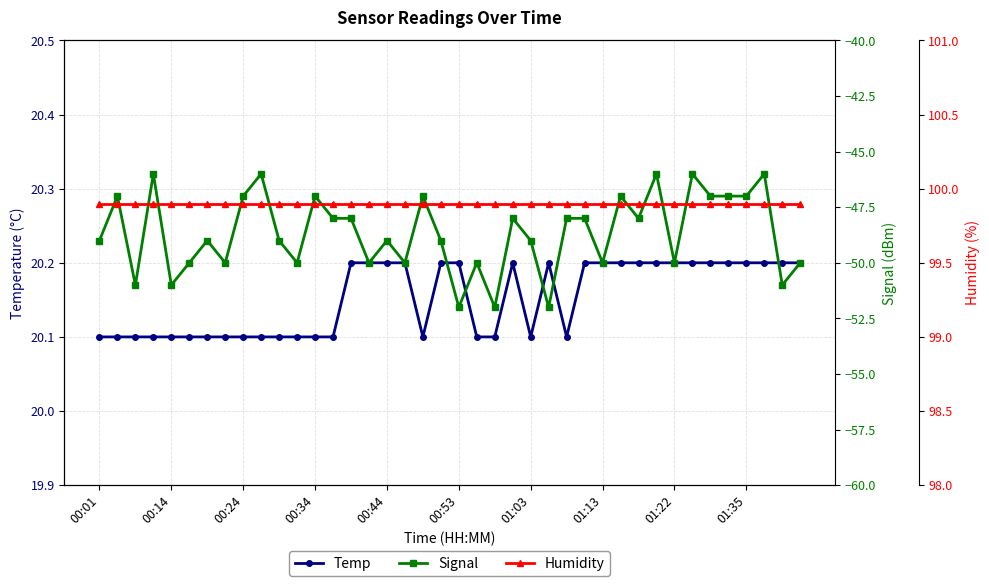

Reading right to left, extract all data points from this chart.

Temp: 20.2	20.2	20.2	20.2	20.2	20.2	20.2	20.2	20.2	20.2	20.2	20.2	20.2	20.1	20.2	20.1	20.2	20.1	20.1	20.2	20.2	20.1	20.2	20.2	20.2	20.2	20.1	20.1	20.1	20.1	20.1	20.1	20.1	20.1	20.1	20.1	20.1	20.1	20.1	20.1
Signal: -50.0	-51.0	-46.0	-47.0	-47.0	-47.0	-46.0	-50.0	-46.0	-48.0	-47.0	-50.0	-48.0	-48.0	-52.0	-49.0	-48.0	-52.0	-50.0	-52.0	-49.0	-47.0	-50.0	-49.0	-50.0	-48.0	-48.0	-47.0	-50.0	-49.0	-46.0	-47.0	-50.0	-49.0	-50.0	-51.0	-46.0	-51.0	-47.0	-49.0
Humidity: 99.9	99.9	99.9	99.9	99.9	99.9	99.9	99.9	99.9	99.9	99.9	99.9	99.9	99.9	99.9	99.9	99.9	99.9	99.9	99.9	99.9	99.9	99.9	99.9	99.9	99.9	99.9	99.9	99.9	99.9	99.9	99.9	99.9	99.9	99.9	99.9	99.9	99.9	99.9	99.9